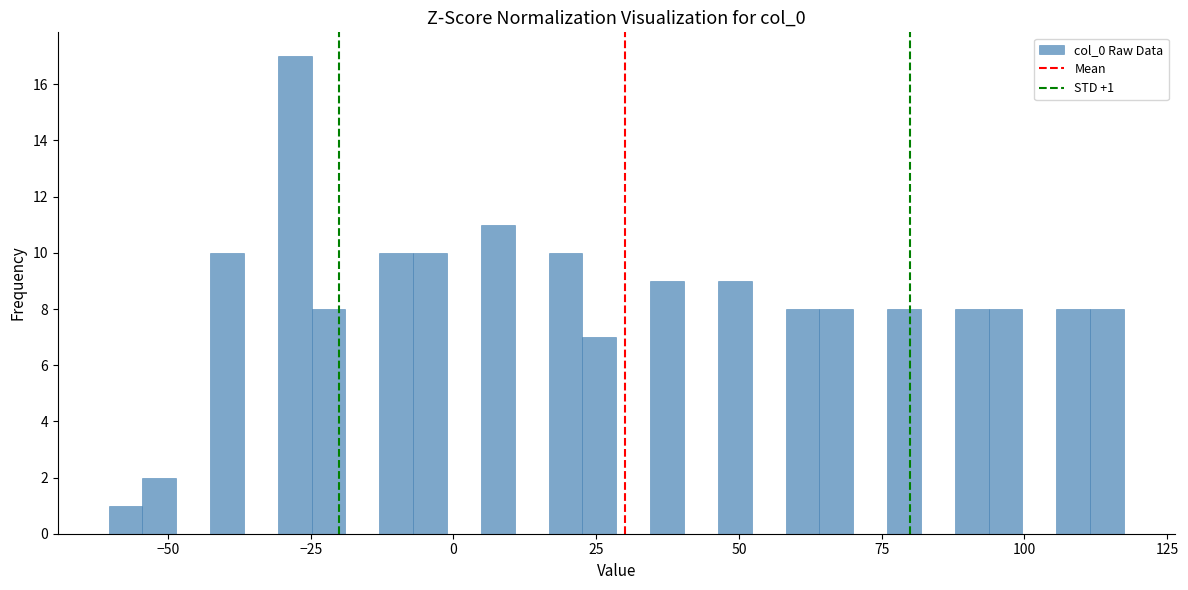

Read against the x-axis, roughly where is the centre of the tallest bar?

-30